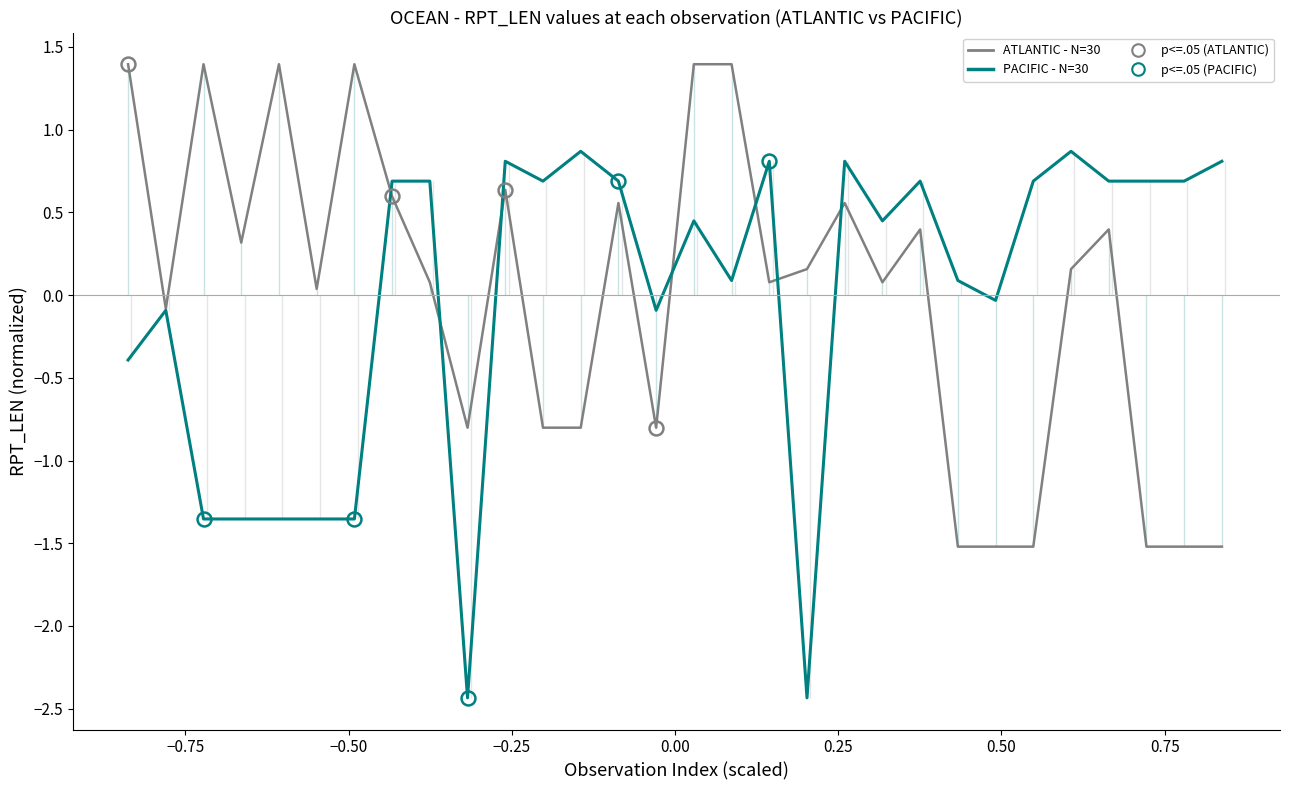

List the series in order of their overall mean, lowest first.

PACIFIC - N=30, ATLANTIC - N=30